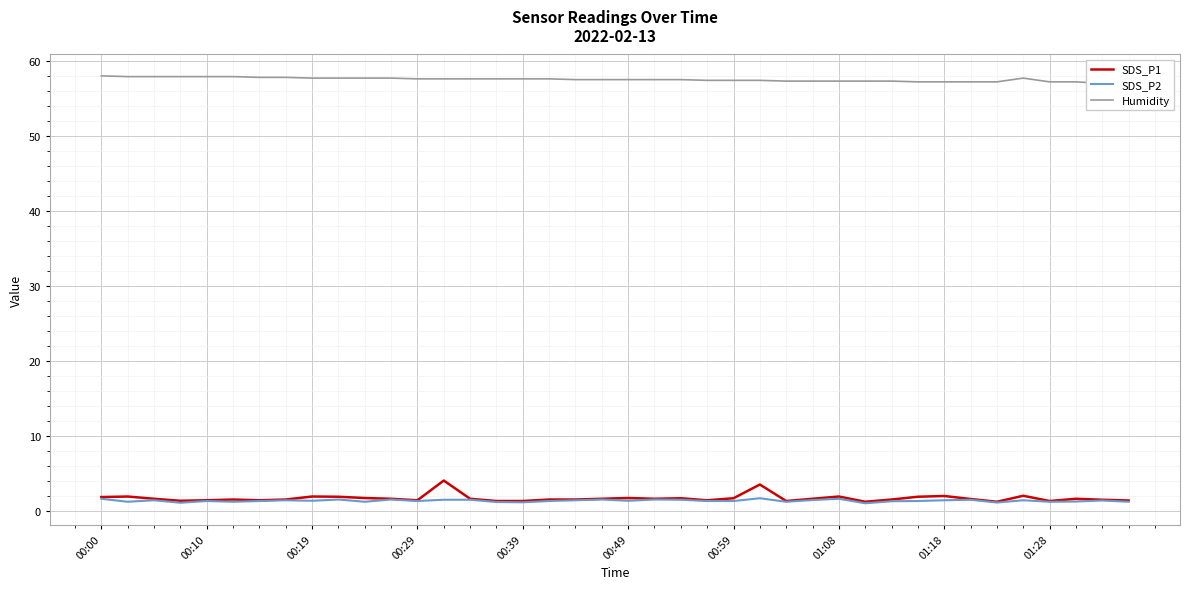

Which series has the largest total across all categories?

Humidity